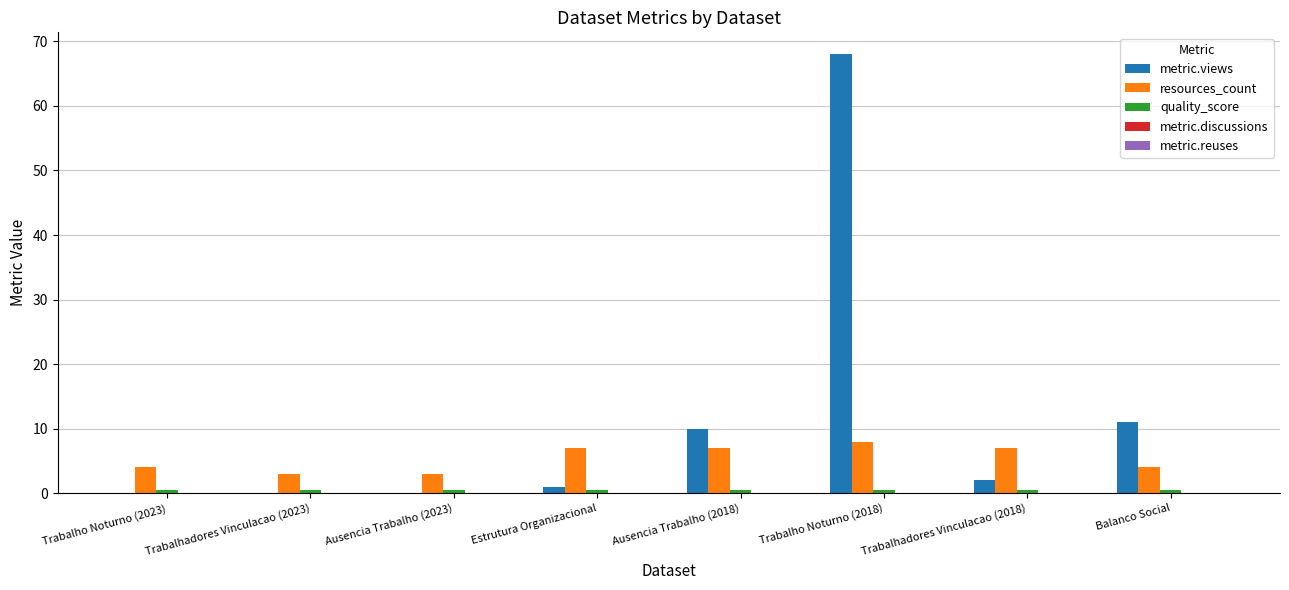

At which category is the sum across all series the highest?

Trabalho Noturno (2018)